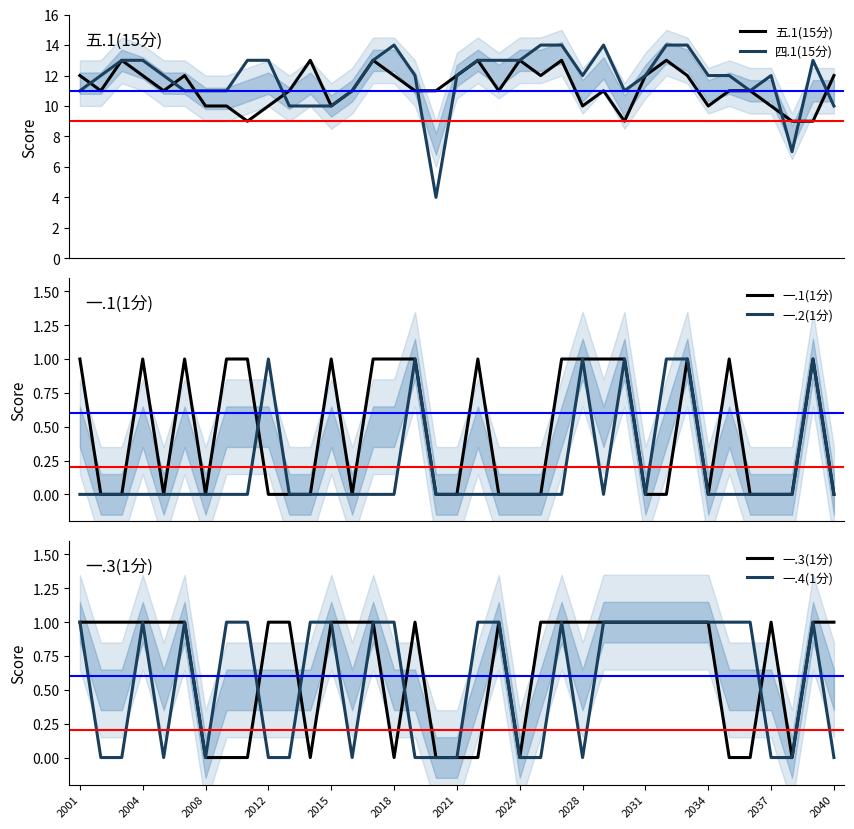

Count the 一.2(1分) values in the range 0 to 1.

37